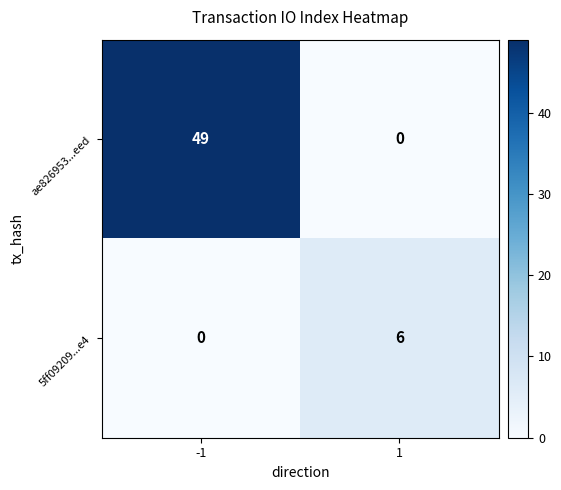

What is the greatest value displayed?

49